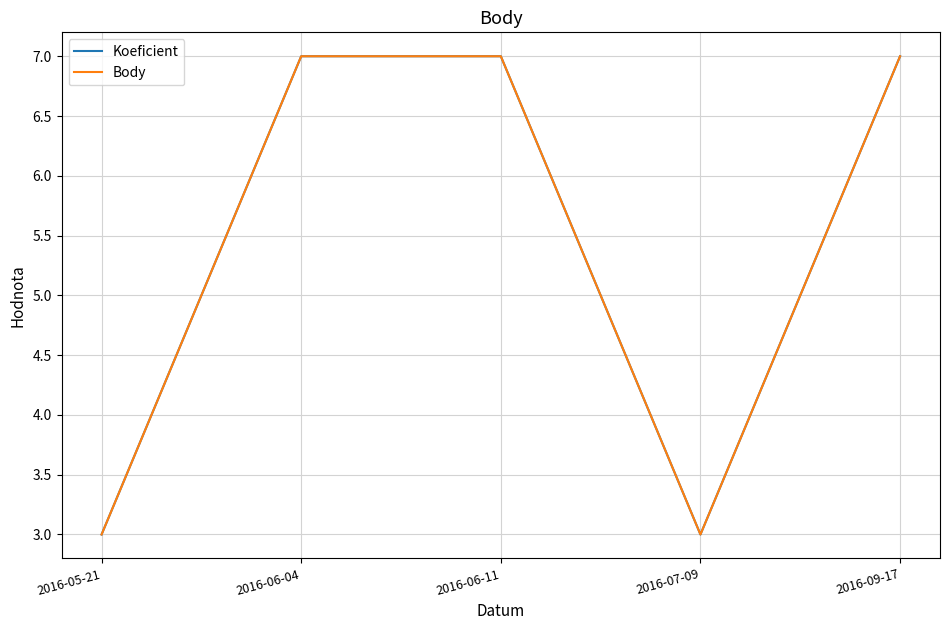

True or false: Body and Koeficient cross at least once.

False